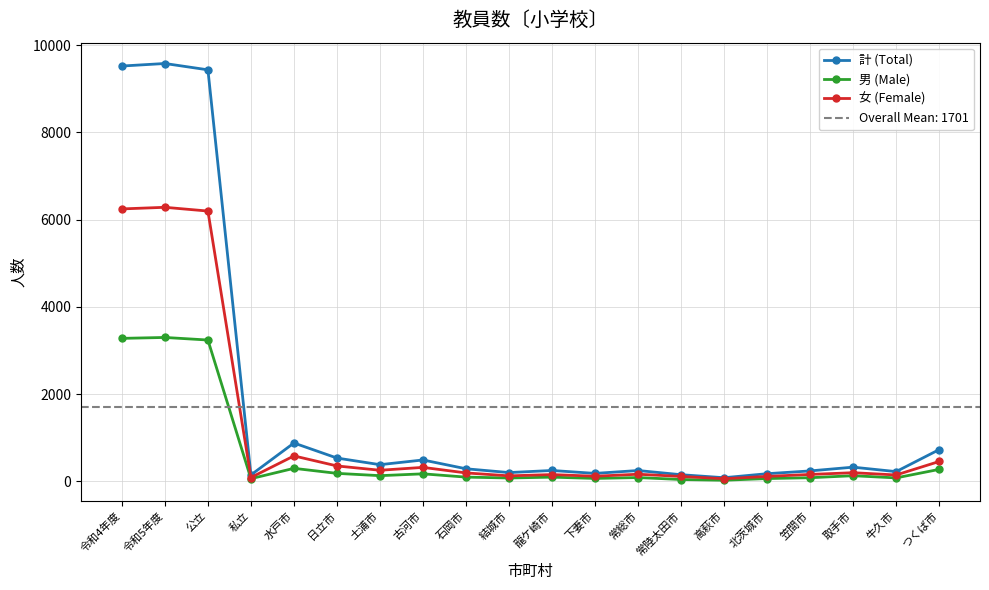

Where is the first local minimum for 計 (Total)?

私立